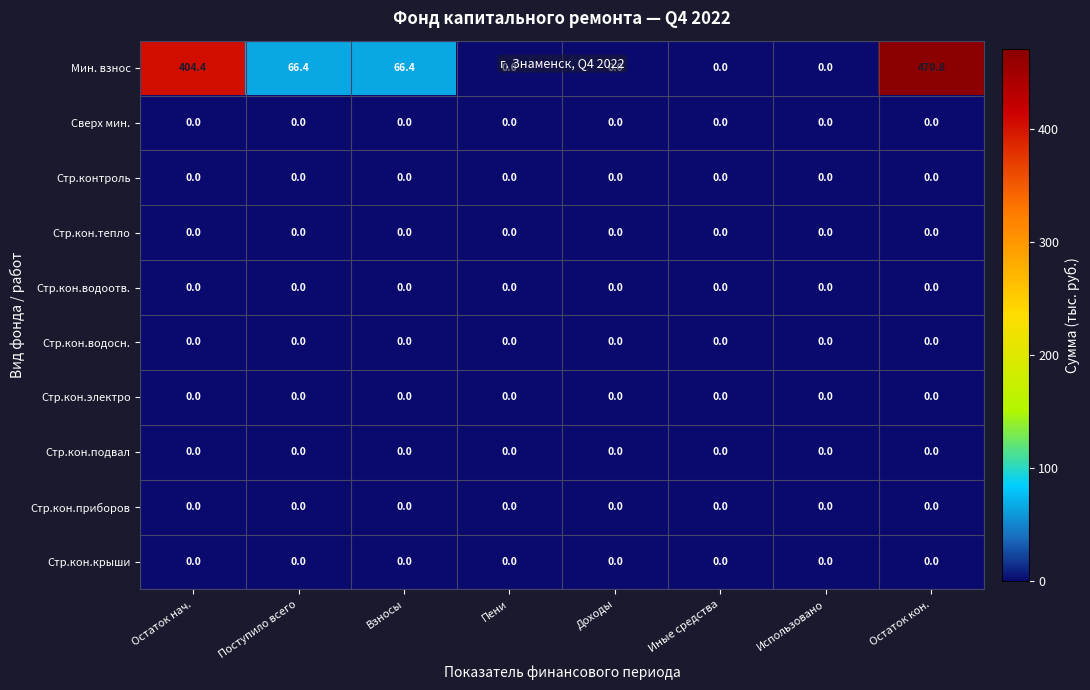

What is the greatest value displayed?

470.8